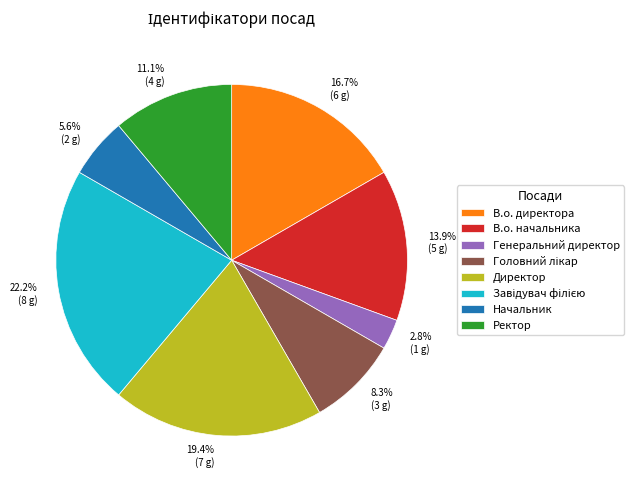

To the nearest percent, what percentage of the pie is Начальник?

6%